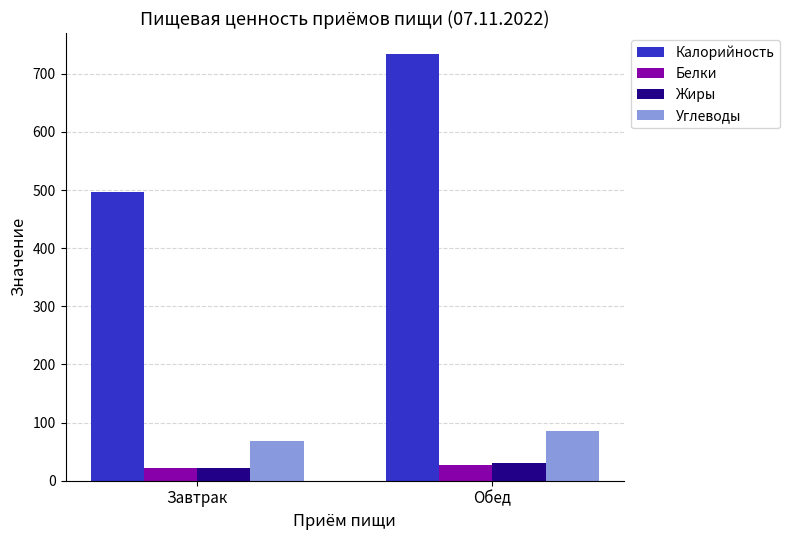

What is the sum of all Жиры values?

53.5